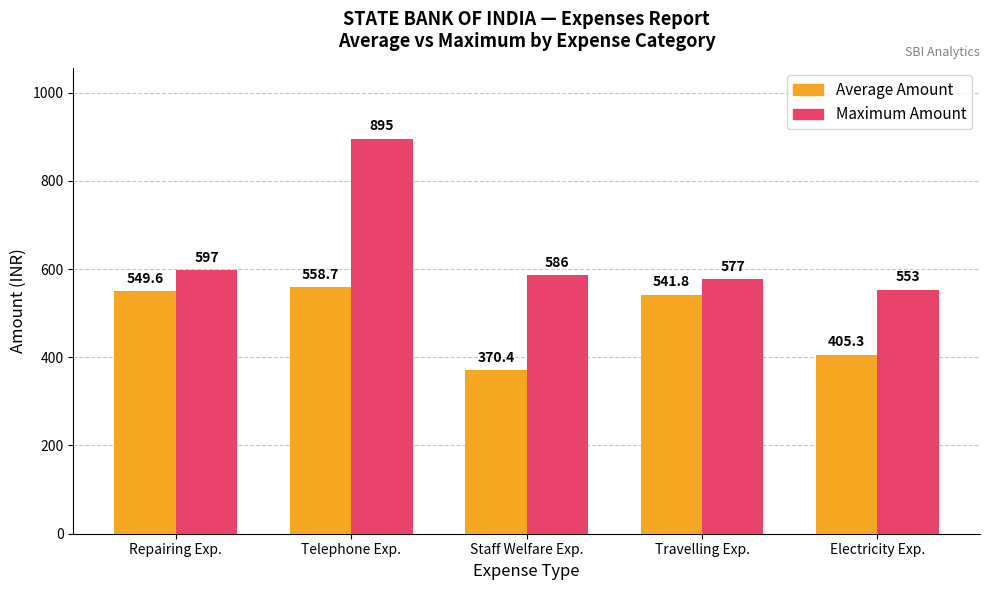

Reading left to right, transcribe all the data shown in this chart.

Average Amount: 549.6	558.7	370.4	541.8	405.3
Maximum Amount: 597.0	895.0	586.0	577.0	553.0